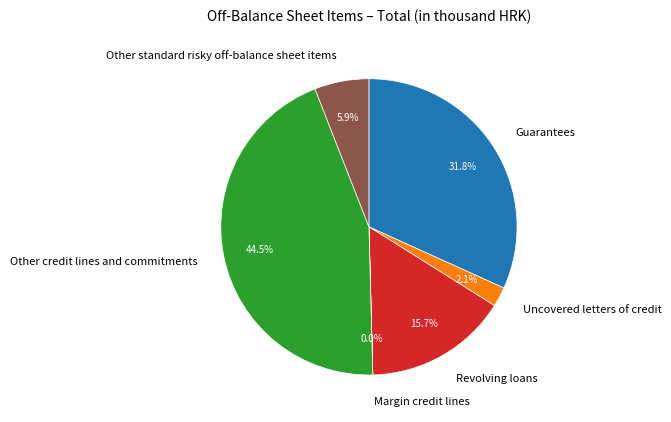

Which slice is the largest?

Other credit lines and commitments